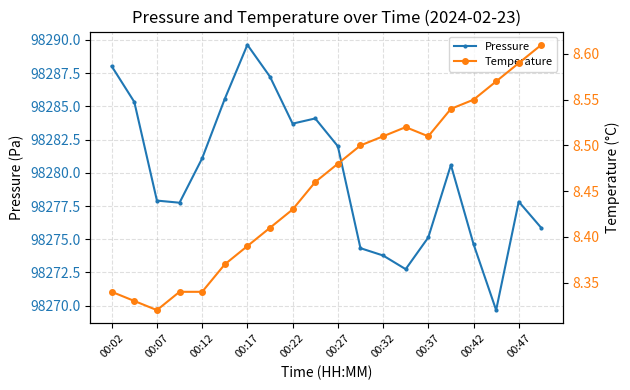

What is the difference between the maximum and minimum values in the Pressure series?

20.0